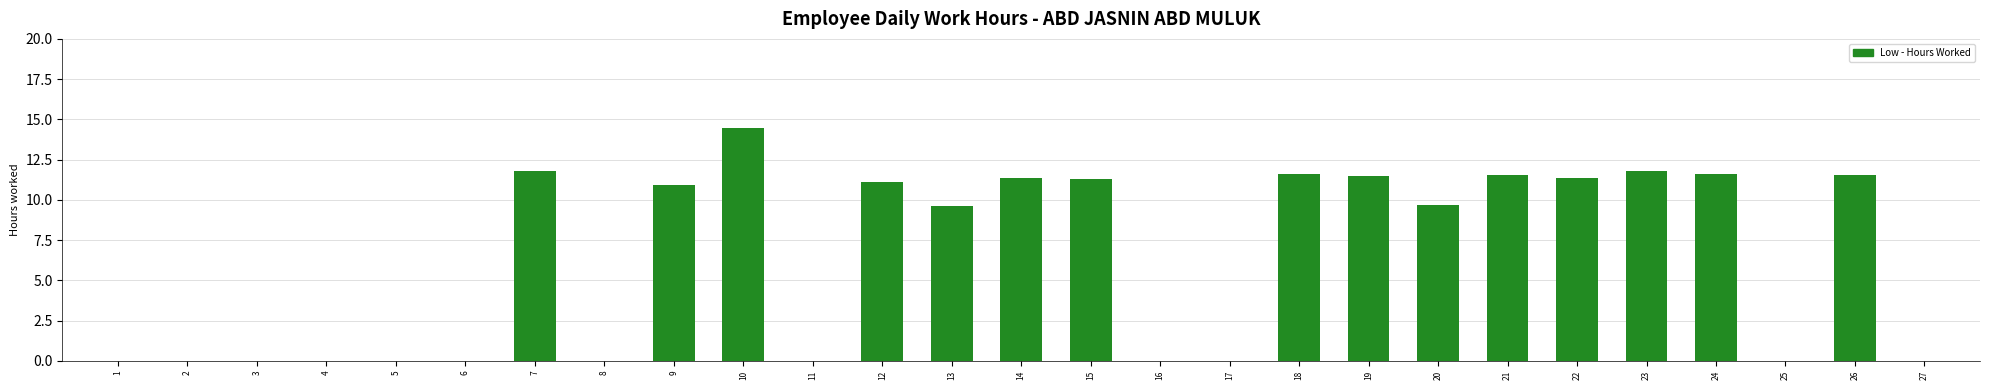

Between 2 and 19, which is larger?

19